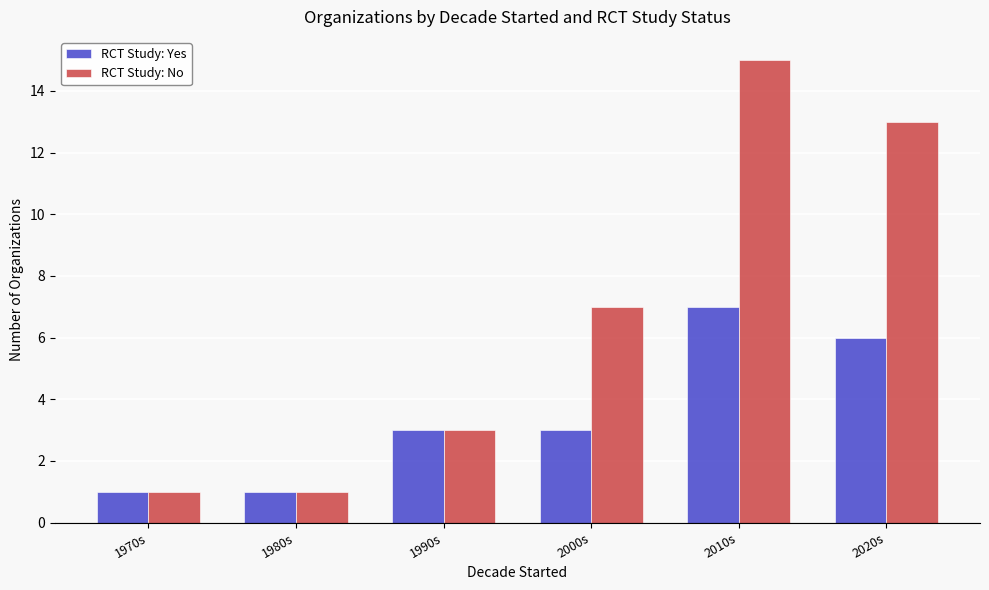

At how many categories does at least one series exceed 10?

2